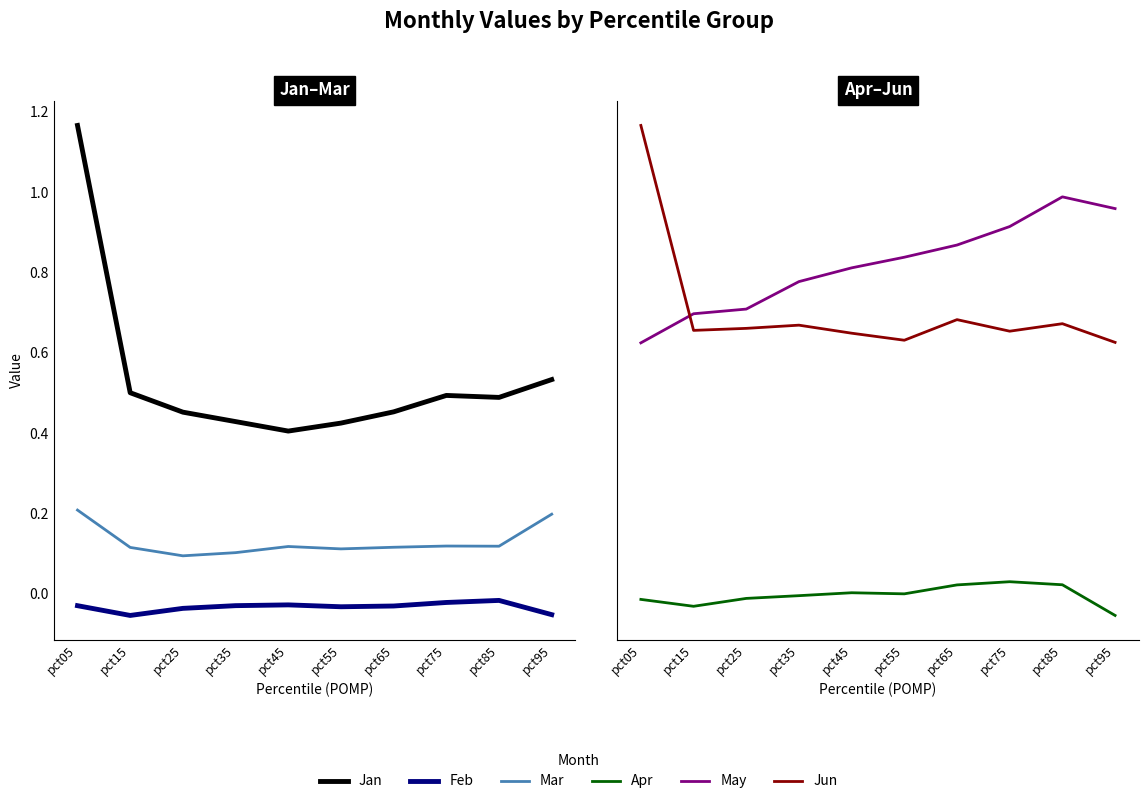

Reading left to right, what are all the values shown in this chart?

Jan: 1.2	0.5	0.5	0.4	0.4	0.4	0.5	0.5	0.5	0.5
Feb: -0.0	-0.1	-0.0	-0.0	-0.0	-0.0	-0.0	-0.0	-0.0	-0.1
Mar: 0.2	0.1	0.1	0.1	0.1	0.1	0.1	0.1	0.1	0.2
Apr: 0.0	-0.0	0.0	0.0	0.0	0.0	0.0	0.1	0.0	-0.0
May: 0.6	0.6	0.6	0.7	0.7	0.8	0.8	0.8	0.9	0.9
Jun: 1.1	0.6	0.6	0.6	0.6	0.6	0.6	0.6	0.6	0.6